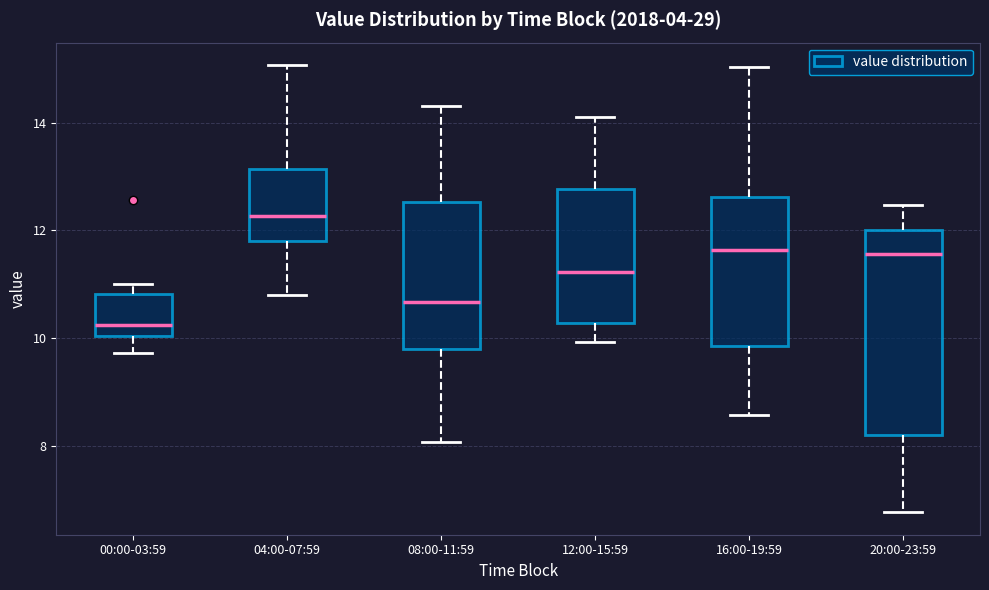

Reading left to right, transcribe this box plot: for each box, give where its median line is, the range the box spans, and where its two whiskers end, as read against the y-axis. The values are not printed on the chart, so give them approximately, as read against the axis.

00:00-03:59: median 10.2, box 10.0 to 10.8, whiskers 9.8 to 11.0
04:00-07:59: median 12.2, box 11.8 to 13.2, whiskers 10.8 to 15.0
08:00-11:59: median 10.6, box 9.8 to 12.6, whiskers 8.0 to 14.4
12:00-15:59: median 11.2, box 10.2 to 12.8, whiskers 10.0 to 14.2
16:00-19:59: median 11.6, box 9.8 to 12.6, whiskers 8.6 to 15.0
20:00-23:59: median 11.6, box 8.2 to 12.0, whiskers 6.8 to 12.4